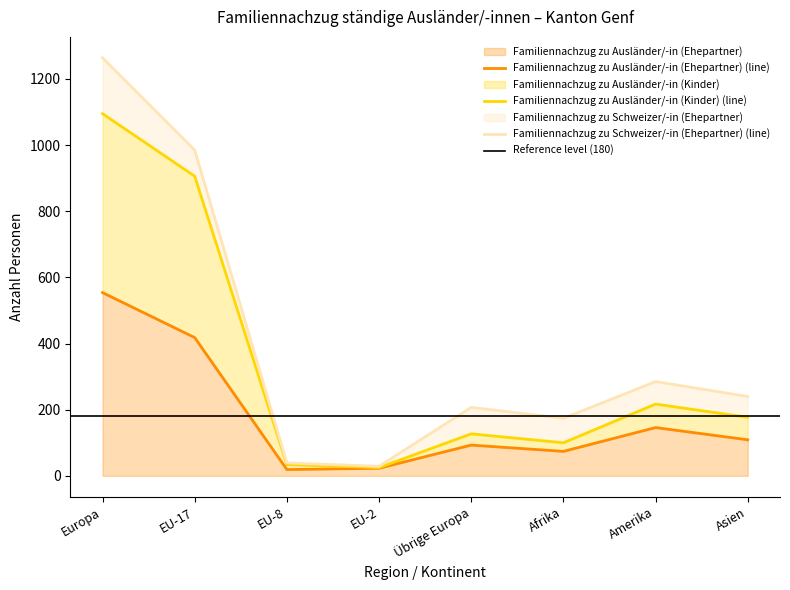

The value of Familiennachzug zu Ausländer/-in (Ehepartner) at EU-17 is 121. True or false?

False